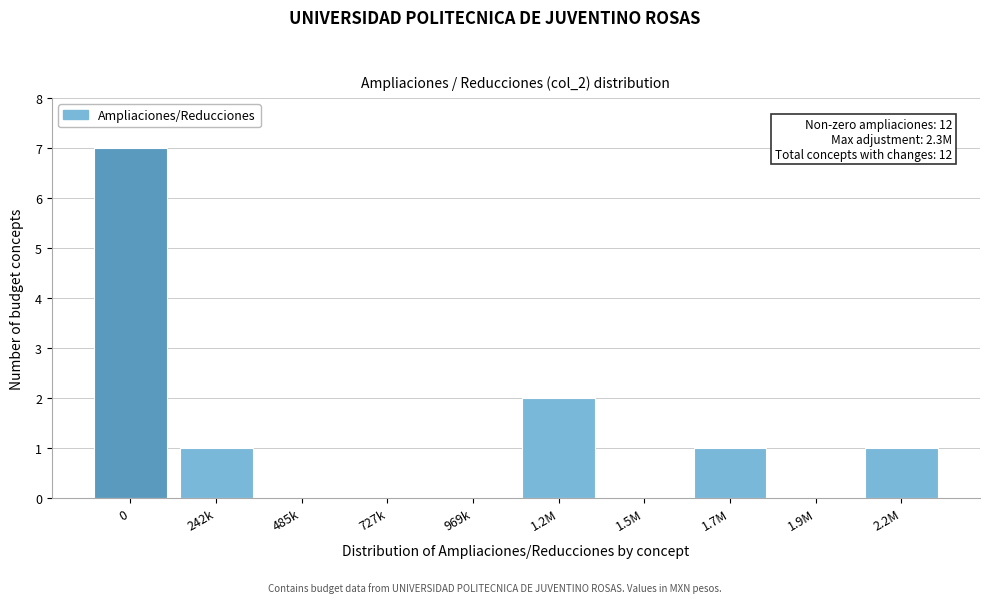

Reading left to right, list all the values displayed in this chart.

0=7	242k=1	485k=0	727k=0	969k=0	1.2M=2	1.5M=0	1.7M=1	1.9M=0	2.2M=1